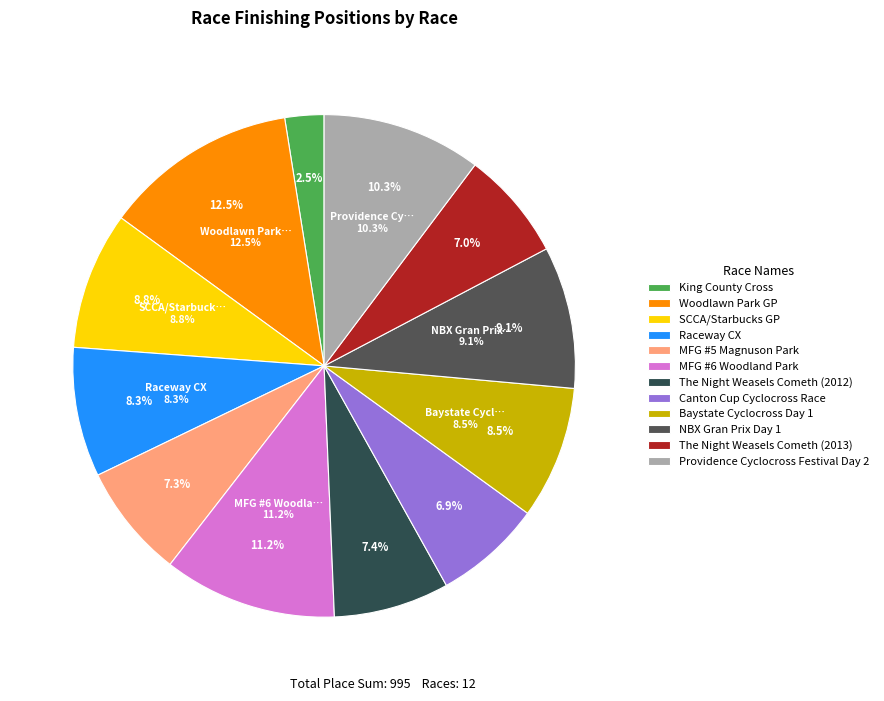

What percentage is NOT represented by MFG #6 Woodland Park?

88.8%